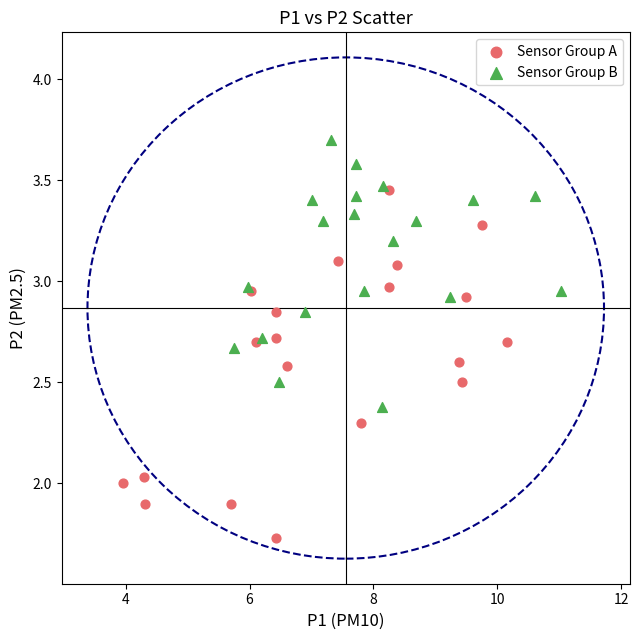

Which series contains the highest Y value?

Sensor Group B